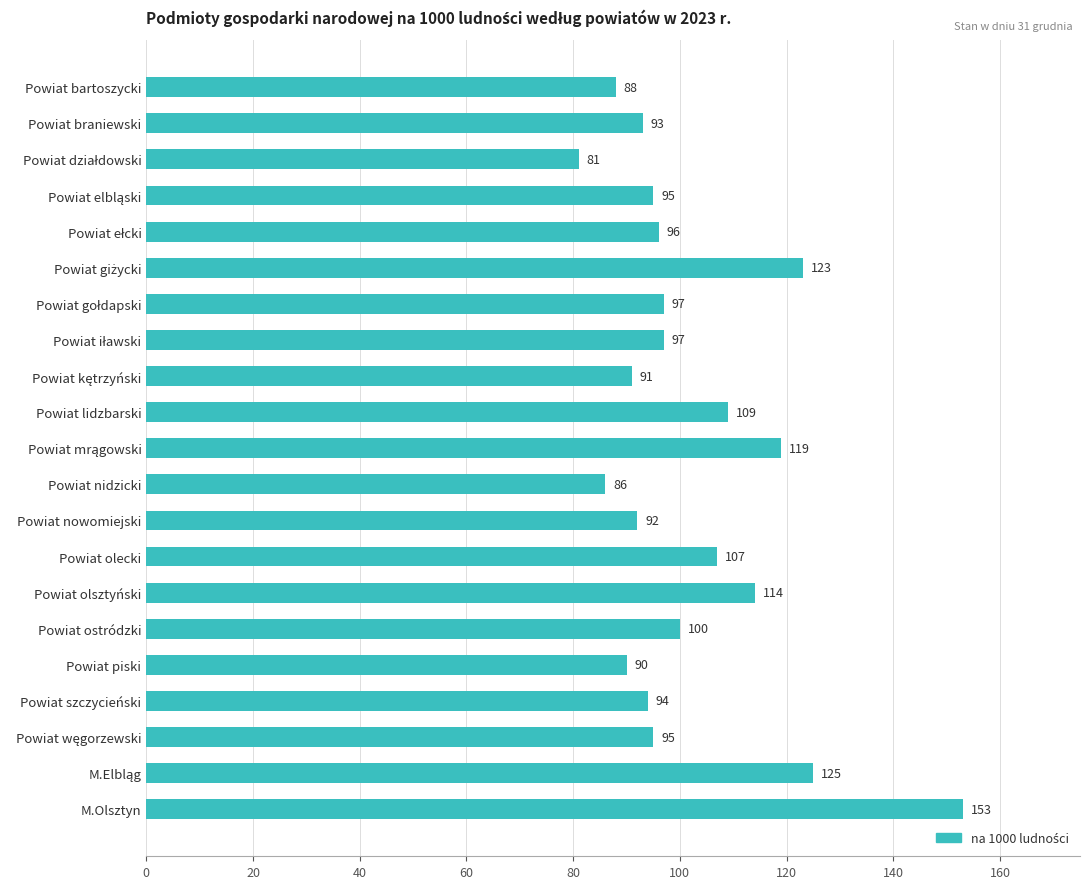

What is the label of the 13th bar from the top?

Powiat nowomiejski